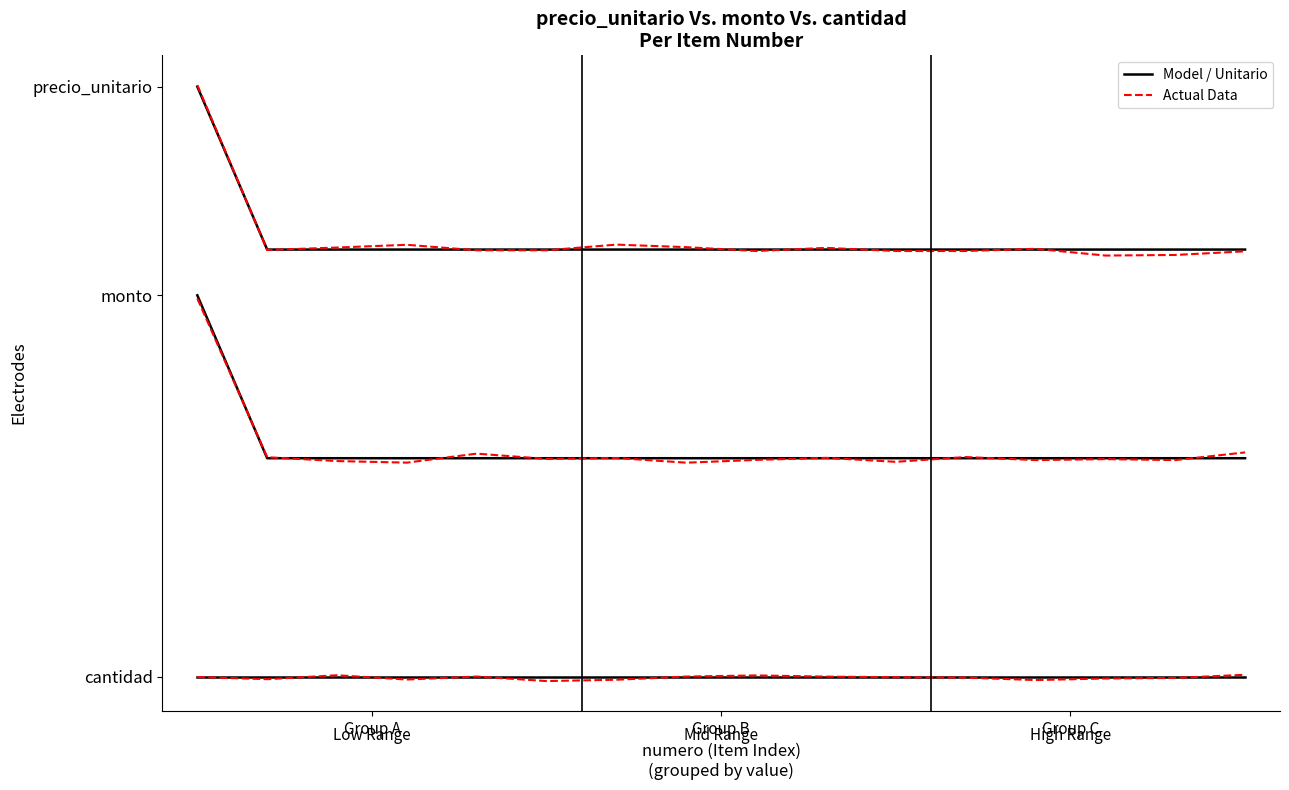

True or false: precio_unitario has more than 0 interior local peaks.

False